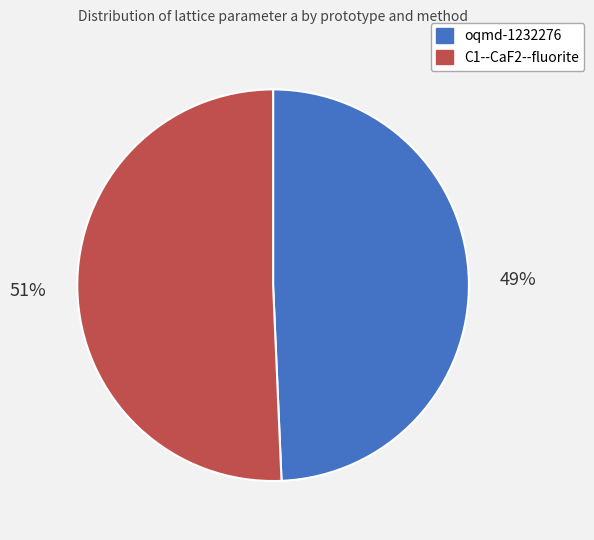

To the nearest percent, what is the average slice percentage?

50%